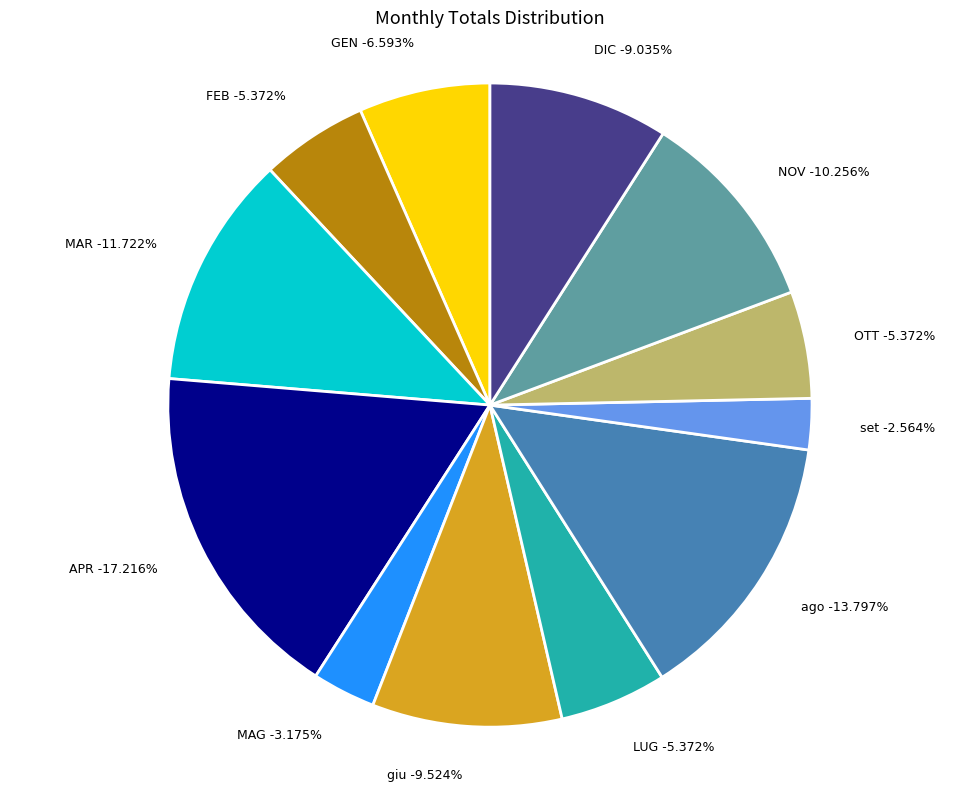

True or false: FEB accounts for 5% of the total.

True